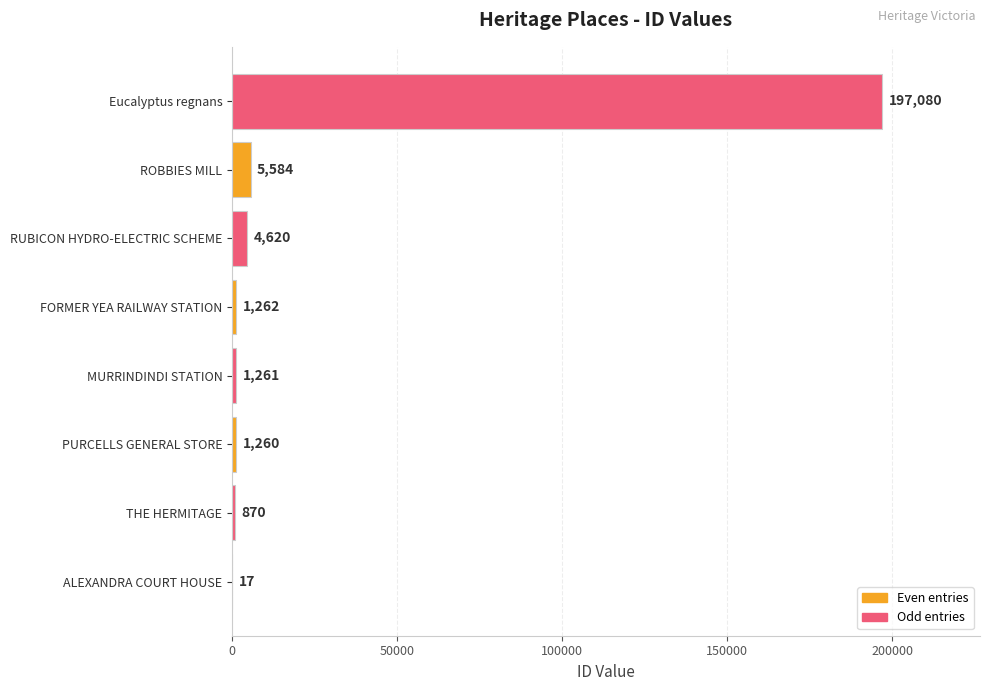

What is the average value?

26494